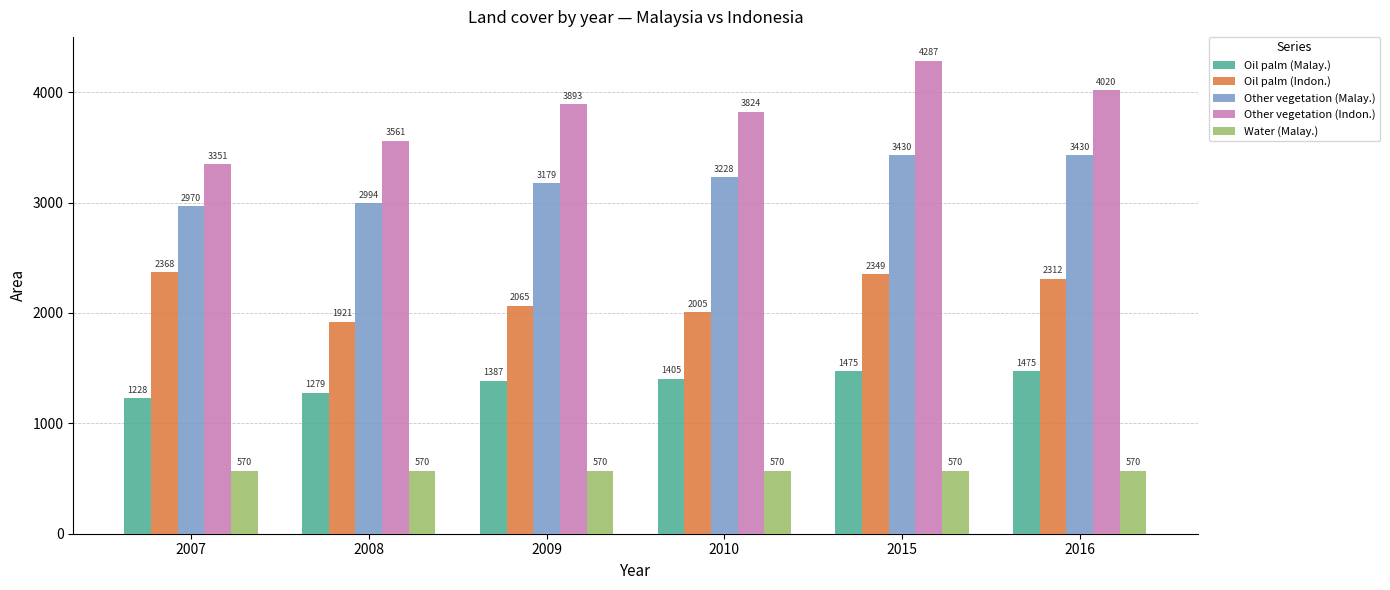

Where is Other vegetation (Indon.) nearest to the value 3819?

2010